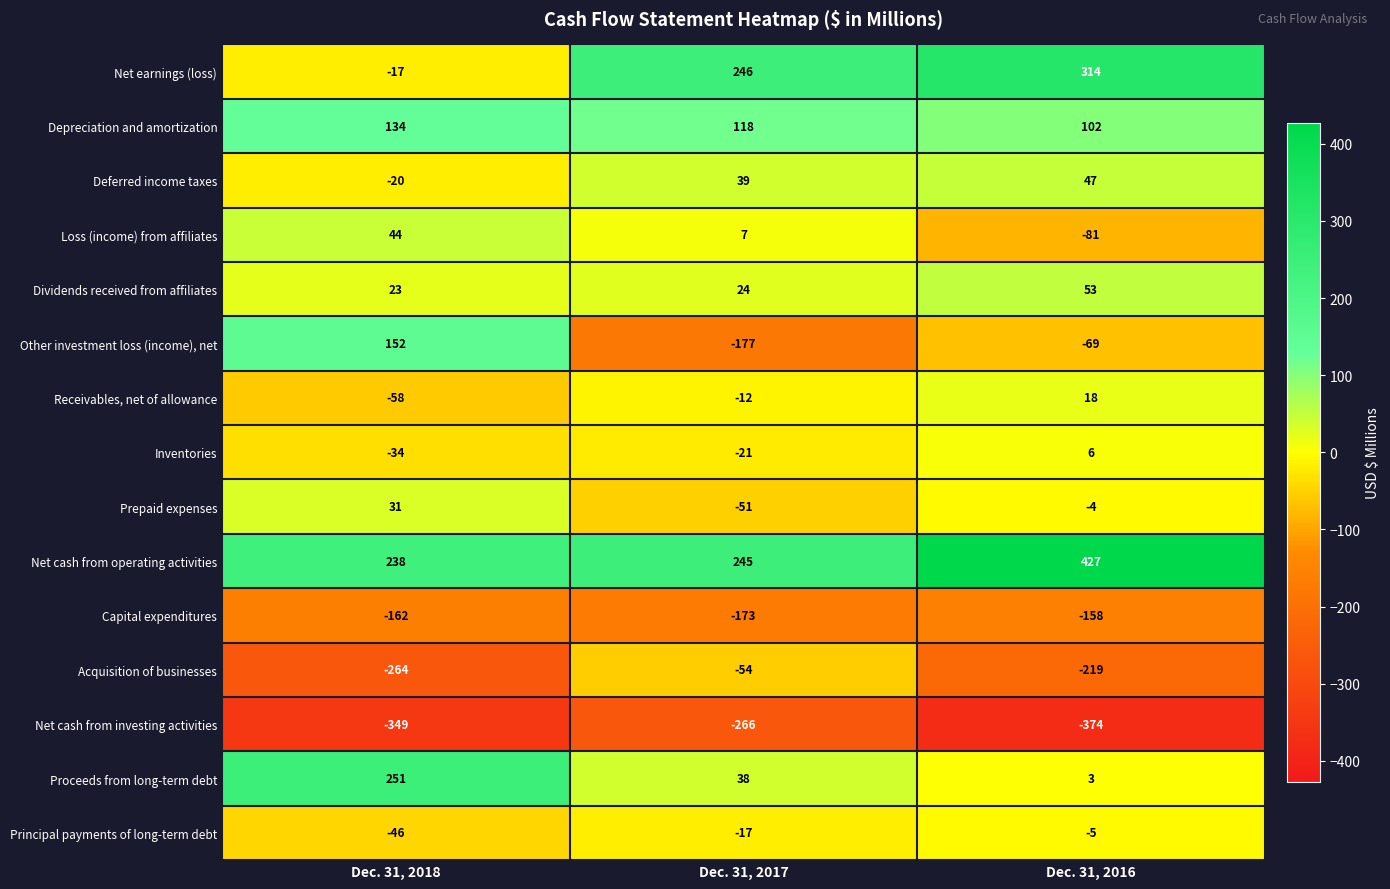

Count the Receivables, net of allowance values in the range -58 to 18.

3